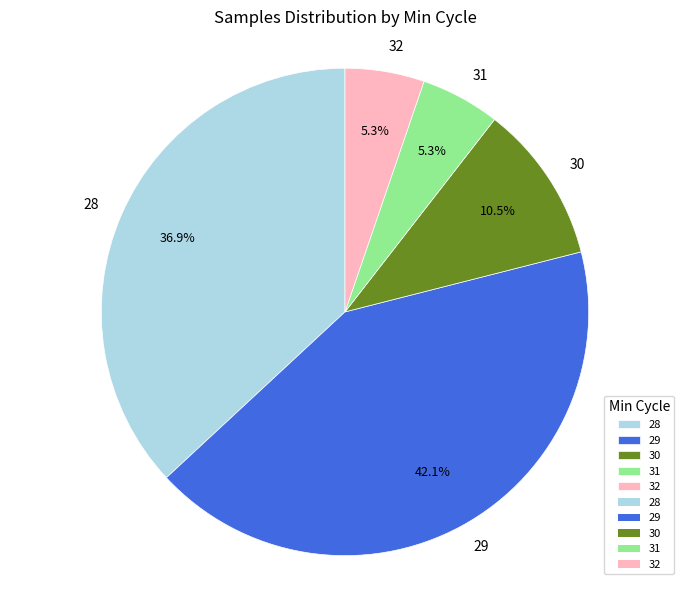

How many segments does this pie chart have?

5